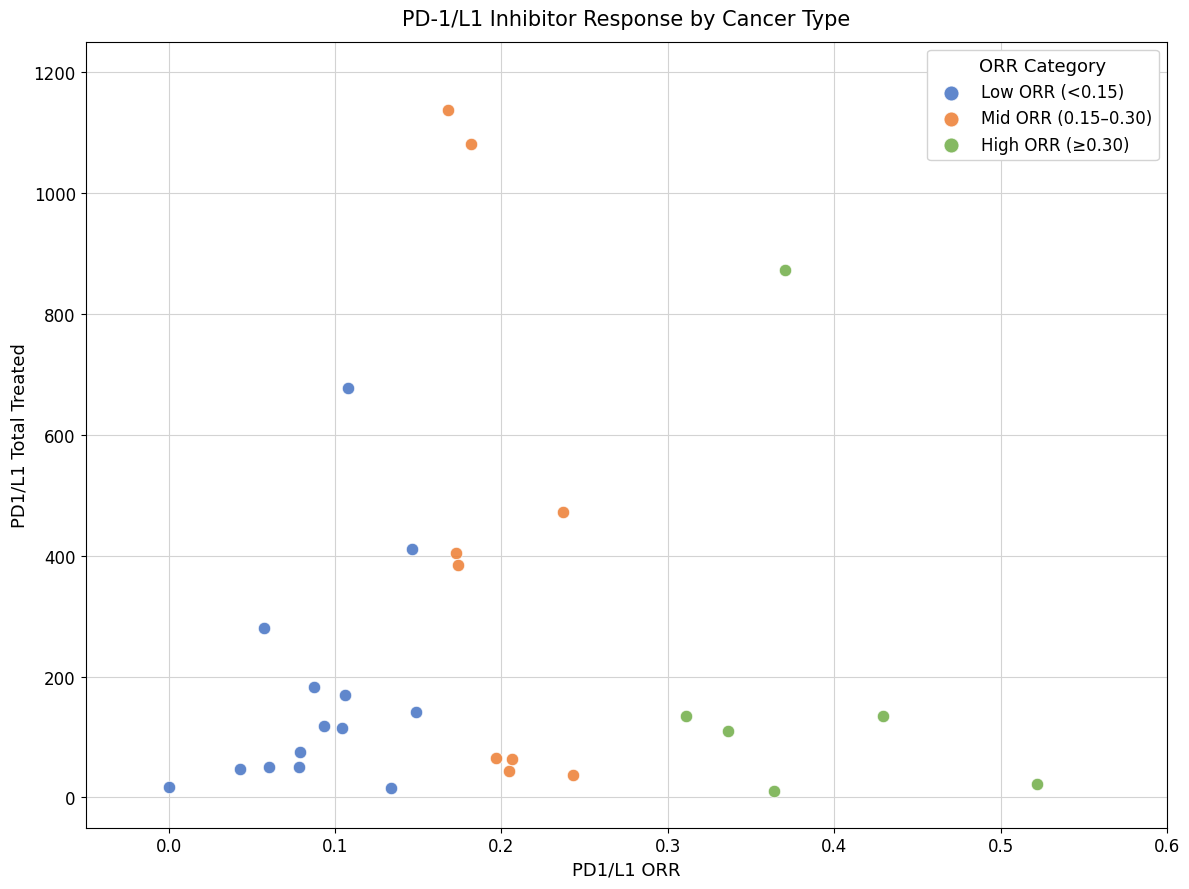

Which series reaches the maximum Y coordinate?

Mid ORR (0.15–0.30)